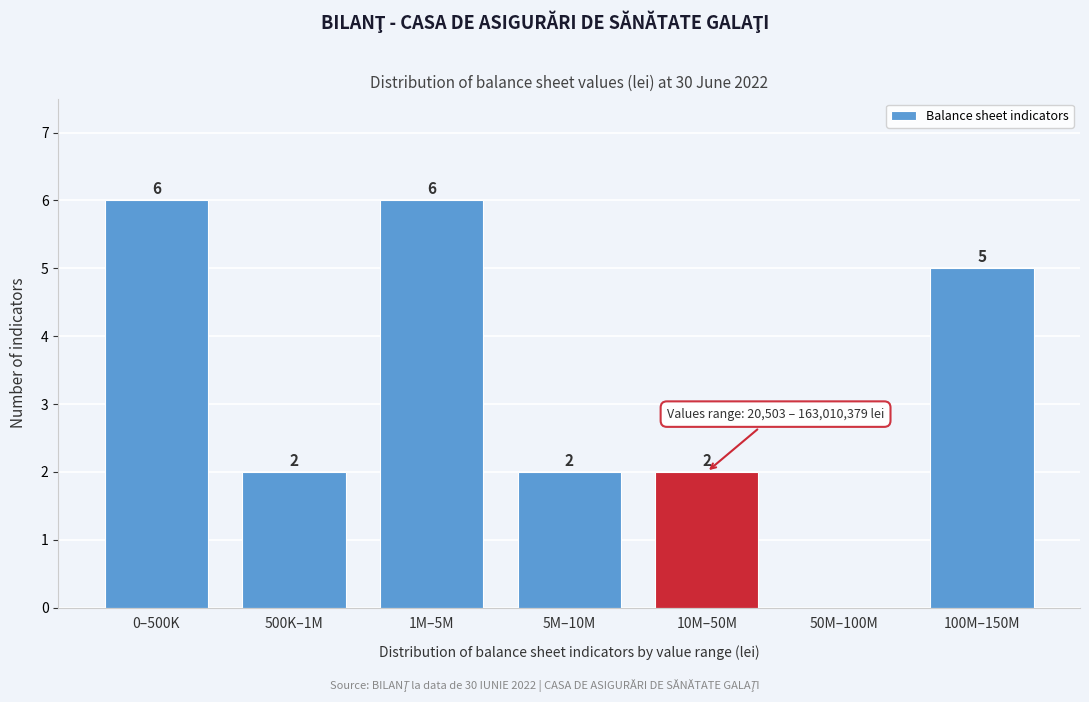

Reading left to right, transcribe all the data shown in this chart.

0–500K=6	500K–1M=2	1M–5M=6	5M–10M=2	10M–50M=2	50M–100M=0	100M–150M=5